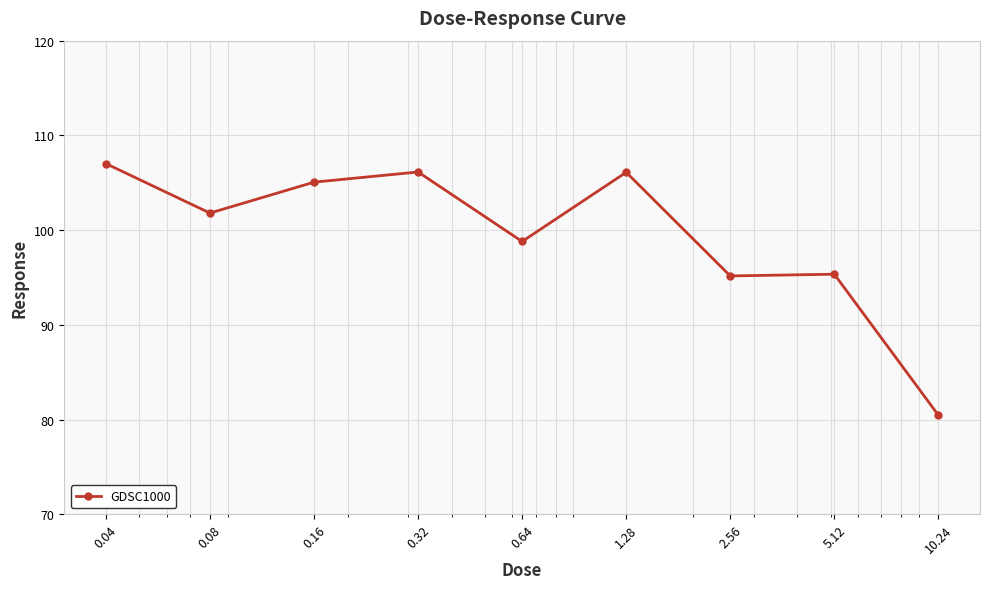

What is the sum of all values?

895.9